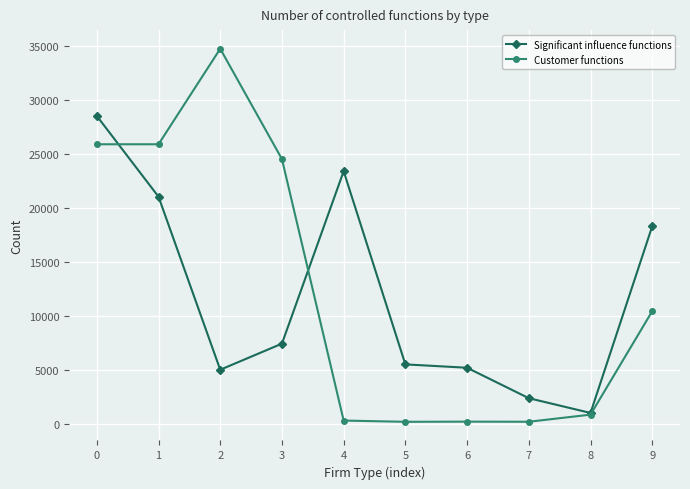

What is the sum of all Significant influence functions values?

117557